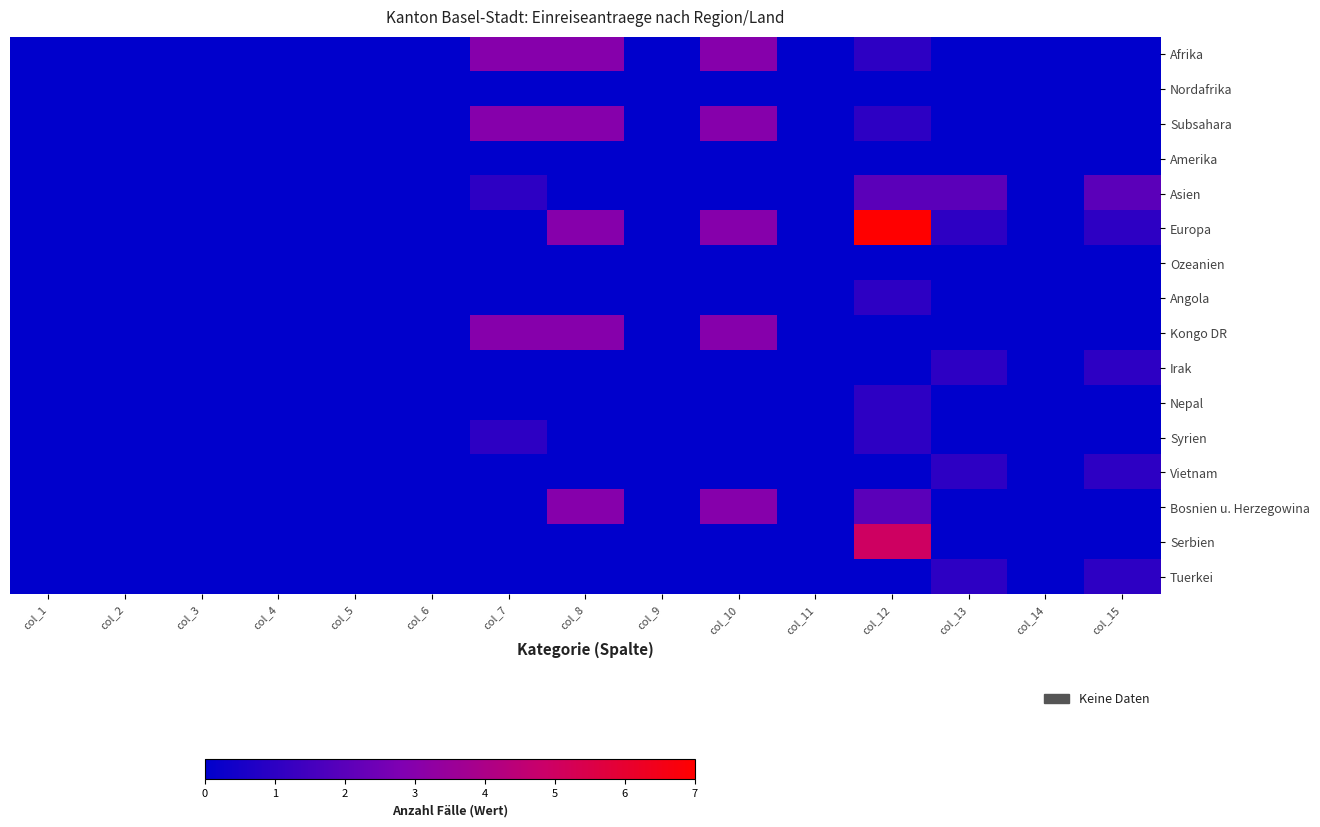

Reading left to right, what are all the values shown in this chart?

Afrika: col_1=0	col_2=0	col_3=0	col_4=0	col_5=0	col_6=0	col_7=3	col_8=3	col_9=0	col_10=3	col_11=0	col_12=1	col_13=0	col_14=0	col_15=0
Nordafrika: col_1=0	col_2=0	col_3=0	col_4=0	col_5=0	col_6=0	col_7=0	col_8=0	col_9=0	col_10=0	col_11=0	col_12=0	col_13=0	col_14=0	col_15=0
Subsahara: col_1=0	col_2=0	col_3=0	col_4=0	col_5=0	col_6=0	col_7=3	col_8=3	col_9=0	col_10=3	col_11=0	col_12=1	col_13=0	col_14=0	col_15=0
Amerika: col_1=0	col_2=0	col_3=0	col_4=0	col_5=0	col_6=0	col_7=0	col_8=0	col_9=0	col_10=0	col_11=0	col_12=0	col_13=0	col_14=0	col_15=0
Asien: col_1=0	col_2=0	col_3=0	col_4=0	col_5=0	col_6=0	col_7=1	col_8=0	col_9=0	col_10=0	col_11=0	col_12=2	col_13=2	col_14=0	col_15=2
Europa: col_1=0	col_2=0	col_3=0	col_4=0	col_5=0	col_6=0	col_7=0	col_8=3	col_9=0	col_10=3	col_11=0	col_12=7	col_13=1	col_14=0	col_15=1
Ozeanien: col_1=0	col_2=0	col_3=0	col_4=0	col_5=0	col_6=0	col_7=0	col_8=0	col_9=0	col_10=0	col_11=0	col_12=0	col_13=0	col_14=0	col_15=0
Angola: col_1=0	col_2=0	col_3=0	col_4=0	col_5=0	col_6=0	col_7=0	col_8=0	col_9=0	col_10=0	col_11=0	col_12=1	col_13=0	col_14=0	col_15=0
Kongo DR: col_1=0	col_2=0	col_3=0	col_4=0	col_5=0	col_6=0	col_7=3	col_8=3	col_9=0	col_10=3	col_11=0	col_12=0	col_13=0	col_14=0	col_15=0
Irak: col_1=0	col_2=0	col_3=0	col_4=0	col_5=0	col_6=0	col_7=0	col_8=0	col_9=0	col_10=0	col_11=0	col_12=0	col_13=1	col_14=0	col_15=1
Nepal: col_1=0	col_2=0	col_3=0	col_4=0	col_5=0	col_6=0	col_7=0	col_8=0	col_9=0	col_10=0	col_11=0	col_12=1	col_13=0	col_14=0	col_15=0
Syrien: col_1=0	col_2=0	col_3=0	col_4=0	col_5=0	col_6=0	col_7=1	col_8=0	col_9=0	col_10=0	col_11=0	col_12=1	col_13=0	col_14=0	col_15=0
Vietnam: col_1=0	col_2=0	col_3=0	col_4=0	col_5=0	col_6=0	col_7=0	col_8=0	col_9=0	col_10=0	col_11=0	col_12=0	col_13=1	col_14=0	col_15=1
Bosnien u. Herzegowina: col_1=0	col_2=0	col_3=0	col_4=0	col_5=0	col_6=0	col_7=0	col_8=3	col_9=0	col_10=3	col_11=0	col_12=2	col_13=0	col_14=0	col_15=0
Serbien: col_1=0	col_2=0	col_3=0	col_4=0	col_5=0	col_6=0	col_7=0	col_8=0	col_9=0	col_10=0	col_11=0	col_12=5	col_13=0	col_14=0	col_15=0
Tuerkei: col_1=0	col_2=0	col_3=0	col_4=0	col_5=0	col_6=0	col_7=0	col_8=0	col_9=0	col_10=0	col_11=0	col_12=0	col_13=1	col_14=0	col_15=1